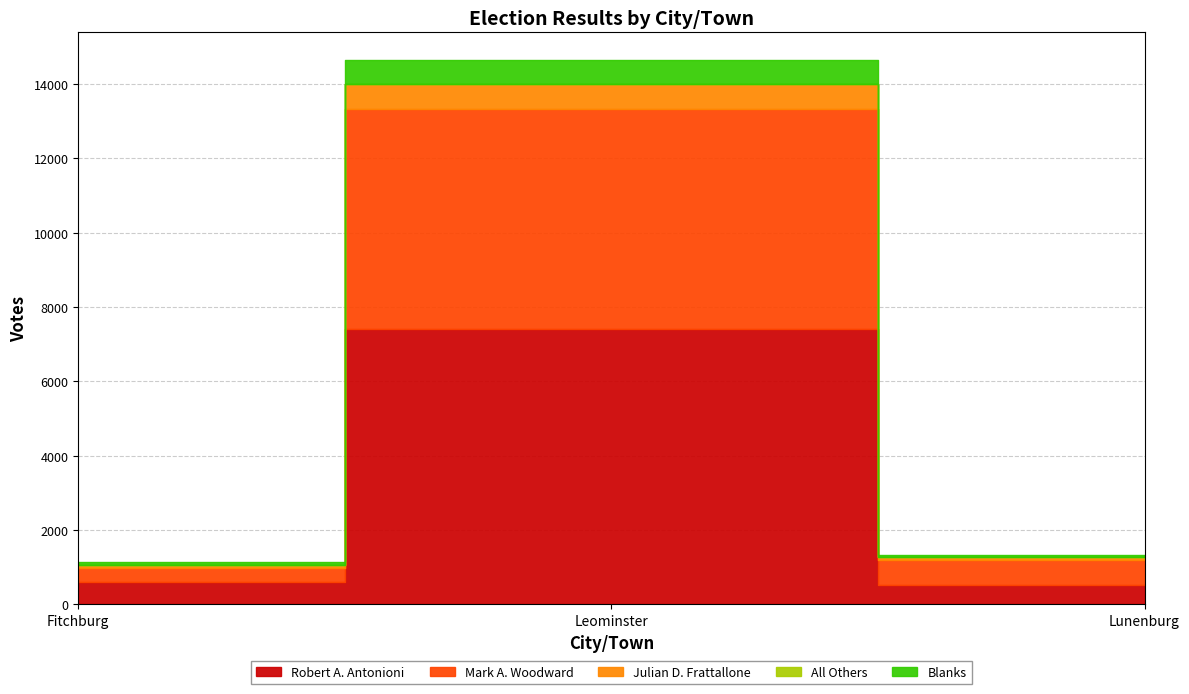

List the labels in order of Mark A. Woodward value, largest first.

Leominster, Lunenburg, Fitchburg